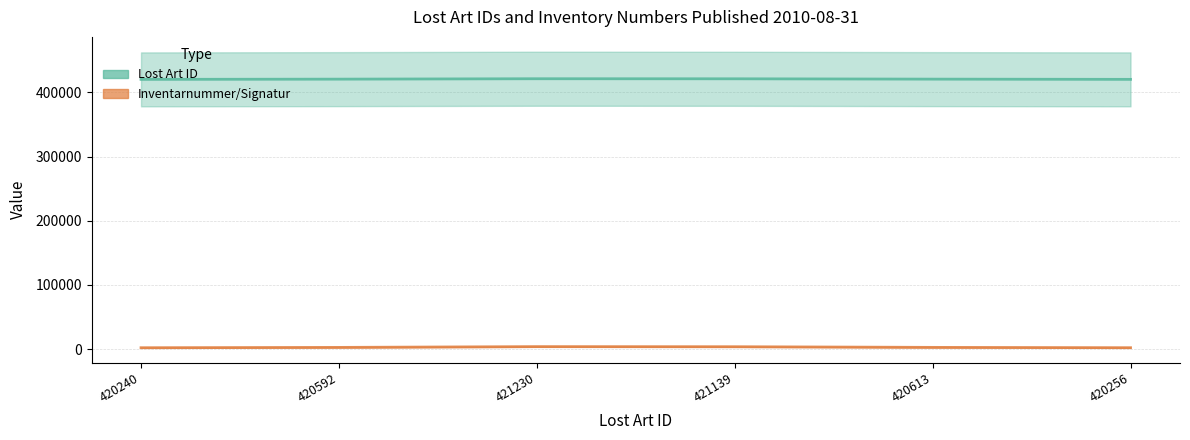

What is the value of the Inventarnummer/Signatur point at the 3rd from the left?

3981